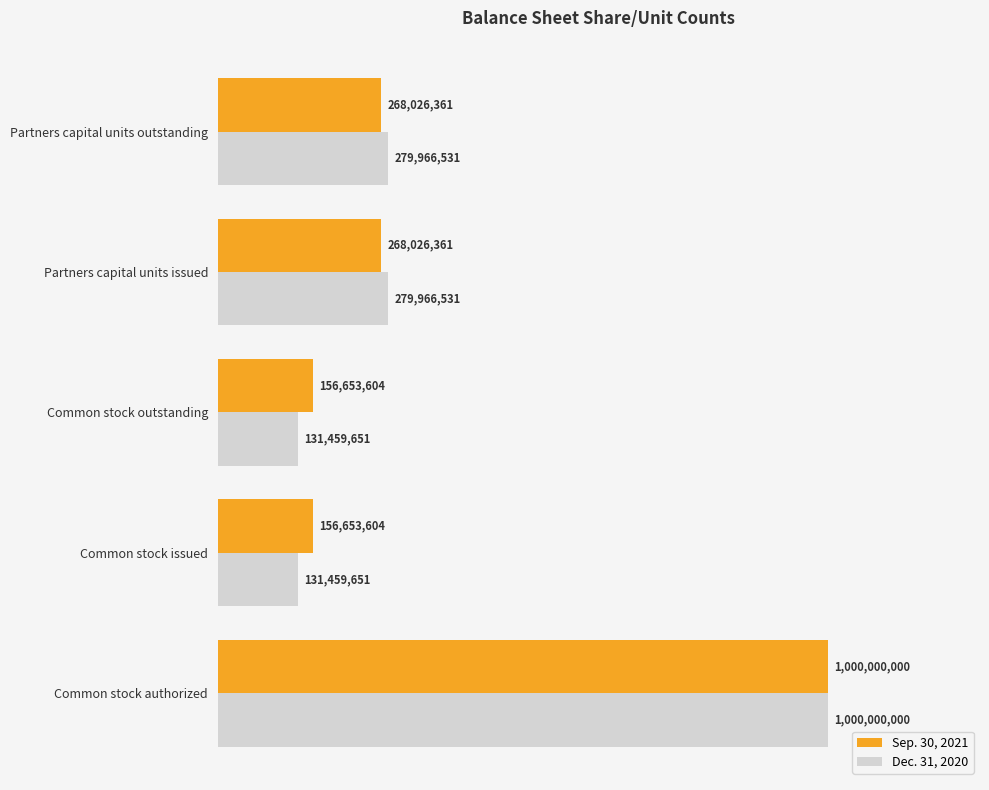

What are all the series names shown in the legend?

Sep. 30, 2021, Dec. 31, 2020